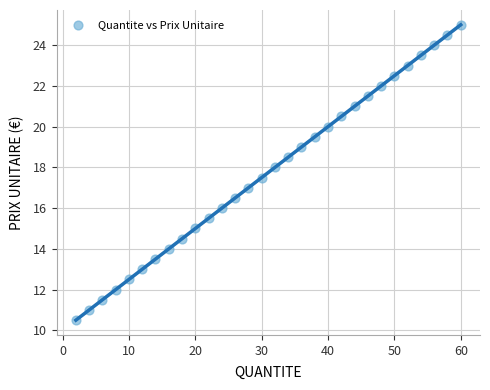

What is the range of X values (max minus min)?

58.0